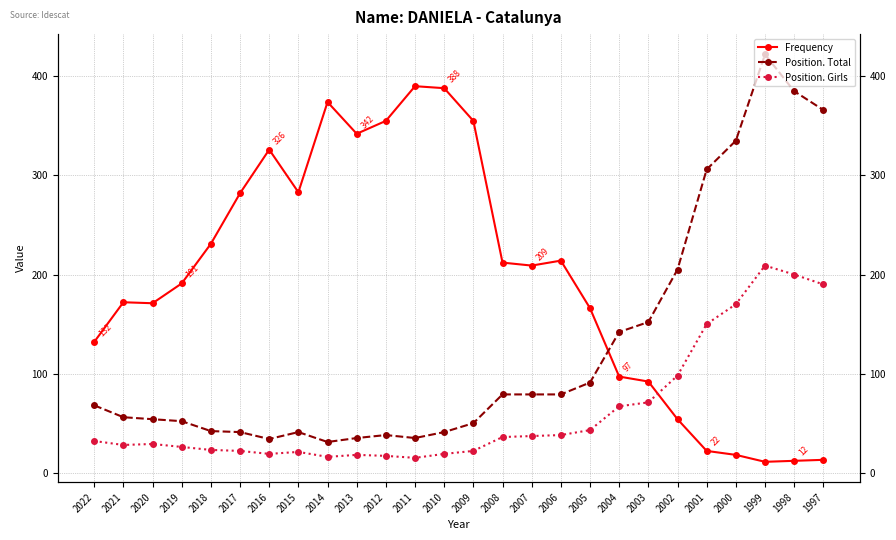

How many lines are shown in the chart?

3